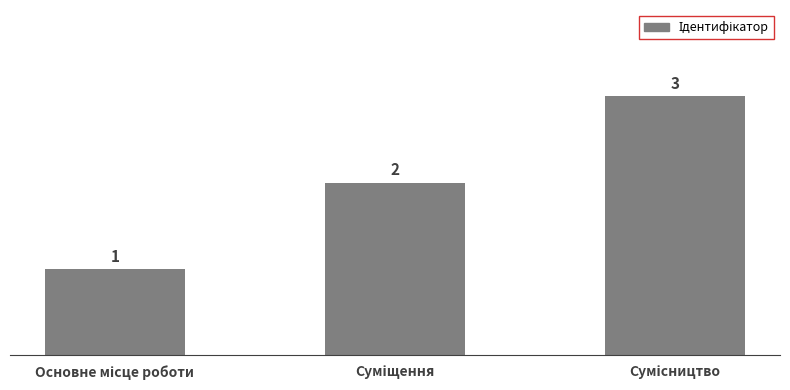

What is the value of the 2nd bar from the left?

2